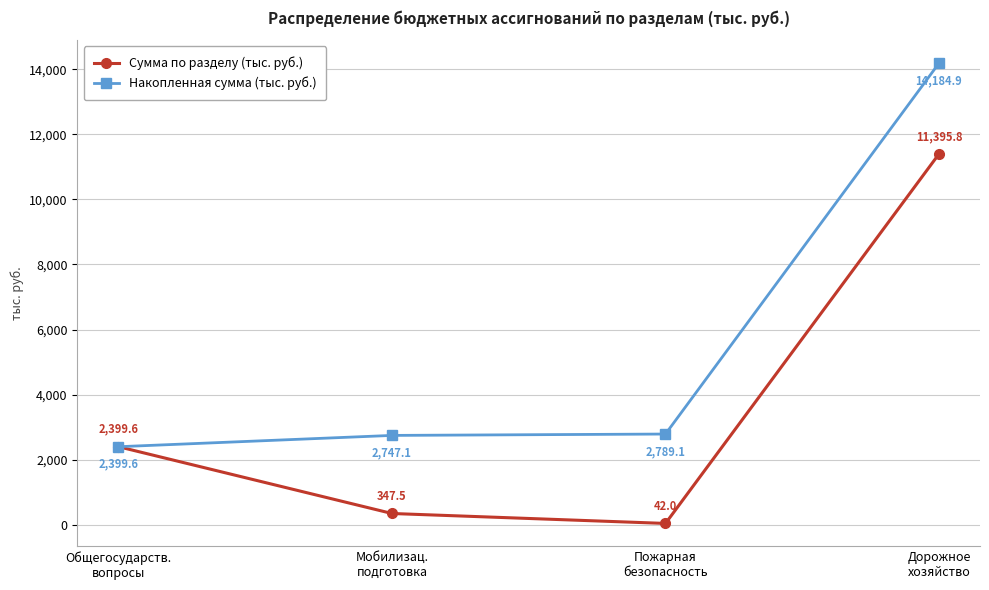

The value of Сумма по разделу (тыс. руб.) at Мобилизац.
подготовка is 347.5. True or false?

True